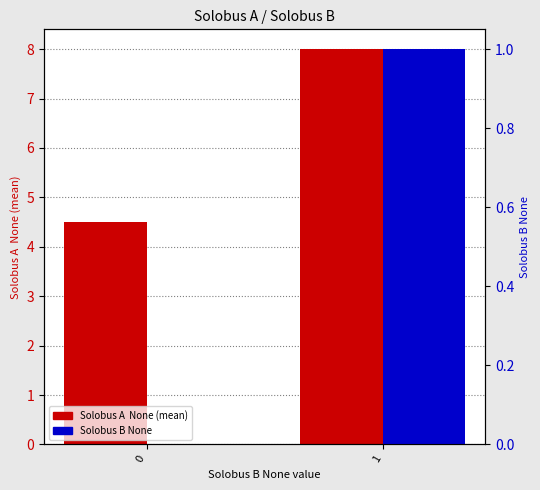

Rank the series at 0 from lowest to highest value.

Solobus B None, Solobus A  None (mean)